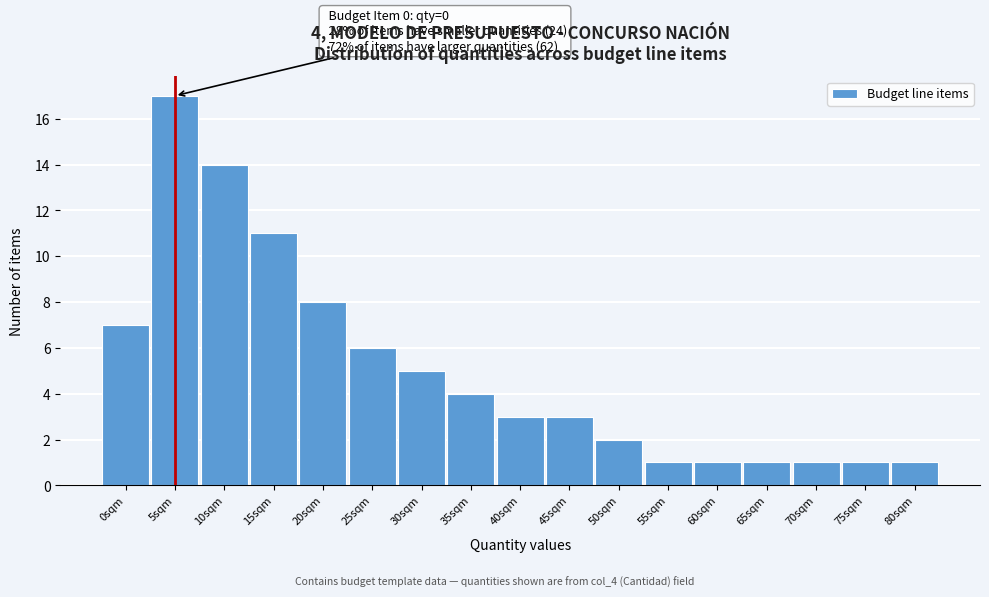

Reading left to right, list all the values displayed in this chart.

0sqm=7	5sqm=17	10sqm=14	15sqm=11	20sqm=8	25sqm=6	30sqm=5	35sqm=4	40sqm=3	45sqm=3	50sqm=2	55sqm=1	60sqm=1	65sqm=1	70sqm=1	75sqm=1	80sqm=1